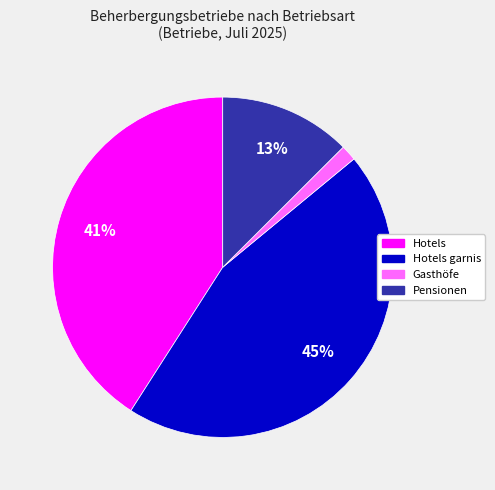

To the nearest percent, what is the difference between the largest and smallest slice percentages?

44%